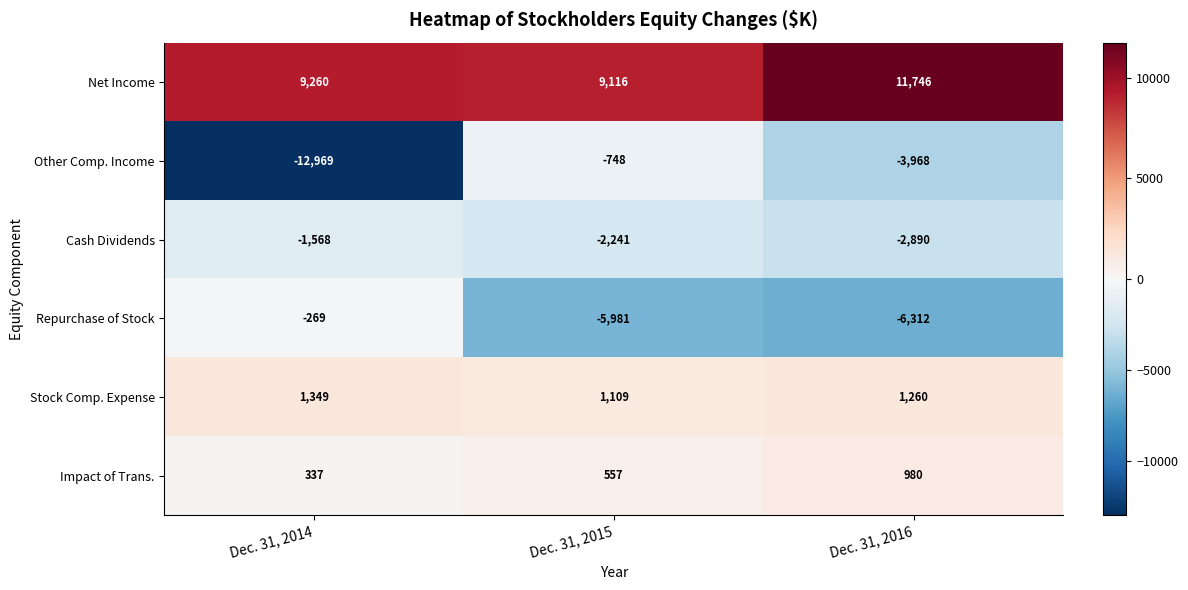

Reading right to left, list all the values displayed in this chart.

Net Income: 11746	9116	9260
Other Comp. Income: -3968	-748	-12969
Cash Dividends: -2890	-2241	-1568
Repurchase of Stock: -6312	-5981	-269
Stock Comp. Expense: 1260	1109	1349
Impact of Trans.: 980	557	337